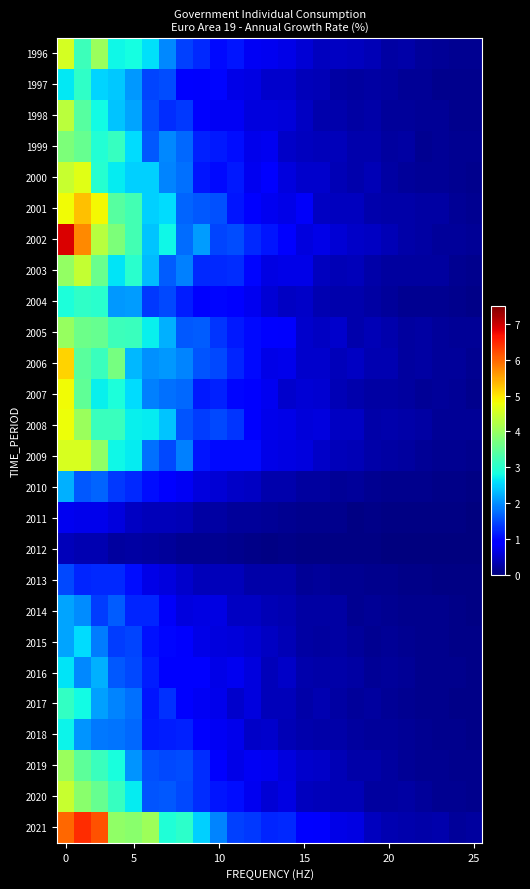

Which series has the widest spread of values?

row_6